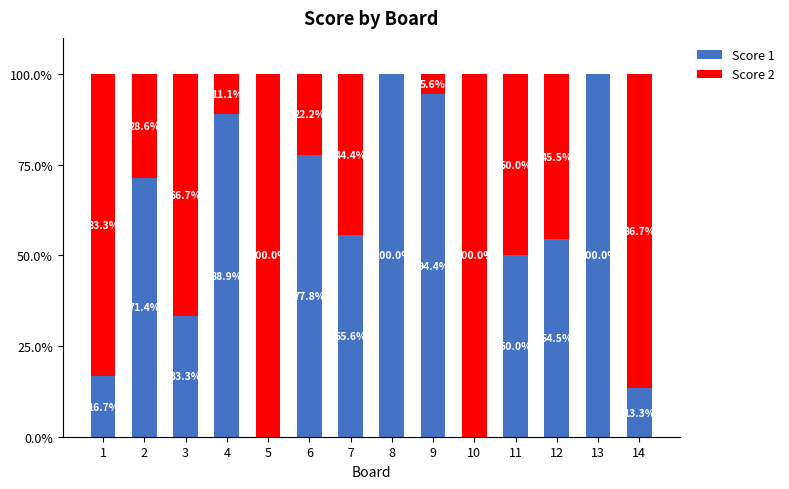

The Score 1 series shows 18.8 at 6. True or false?

False